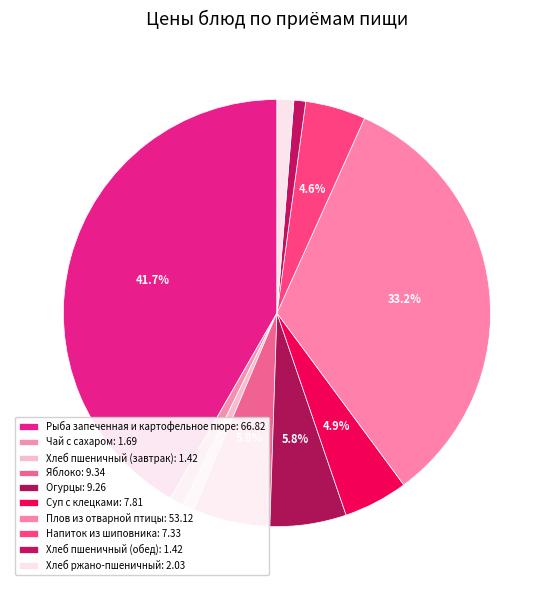

To the nearest percent, what is the combined percentage of Напиток из шиповника and Яблоко?

10%